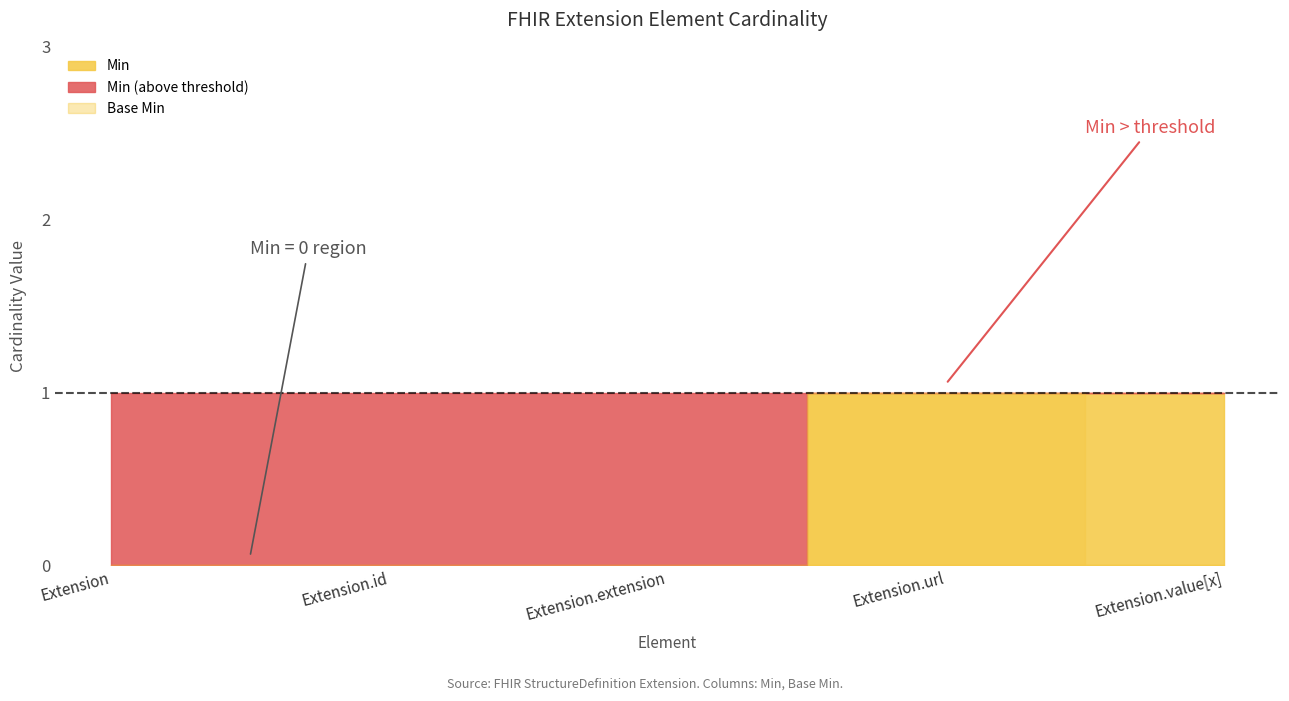

What is the difference between the maximum and second lowest values in the Min series?

1